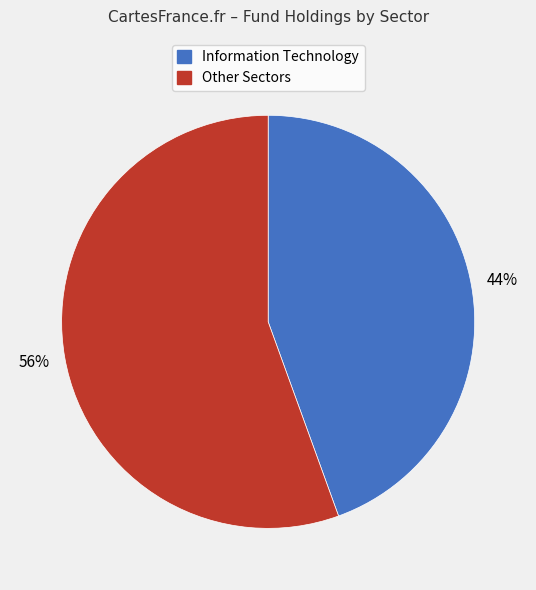

Is there a majority slice in this chart?

Yes